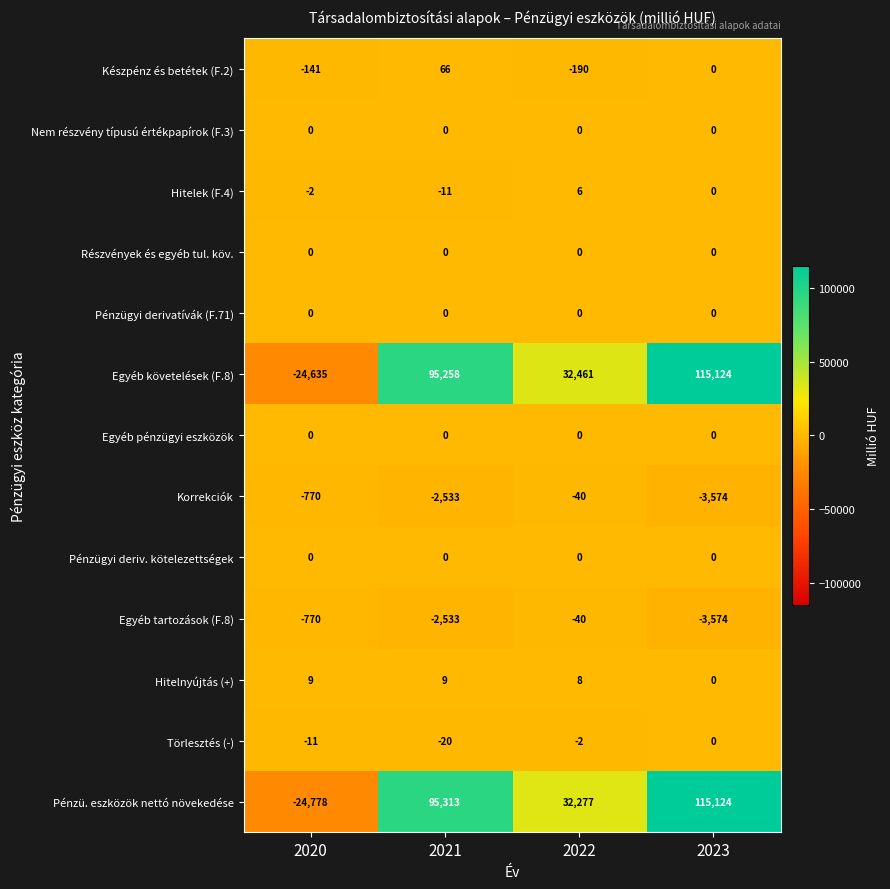

At which label is Egyéb tartozások (F.8) closest to -1807?

2021